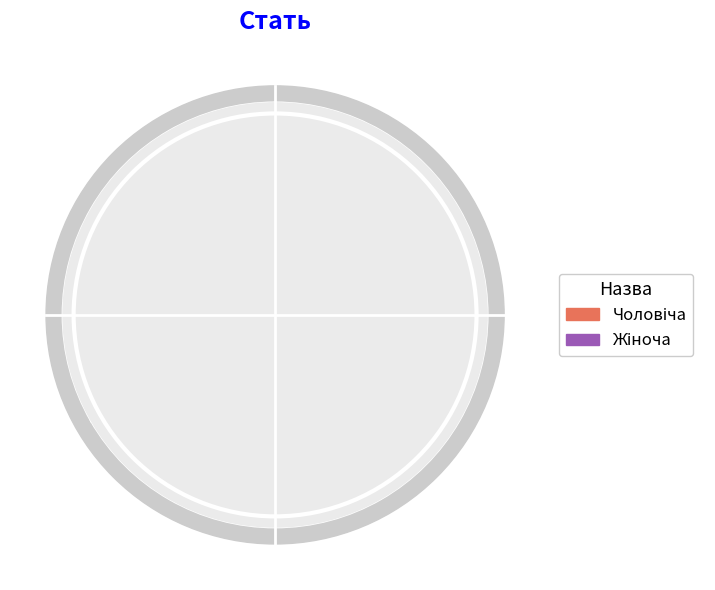

How many slices are in this pie chart?

2